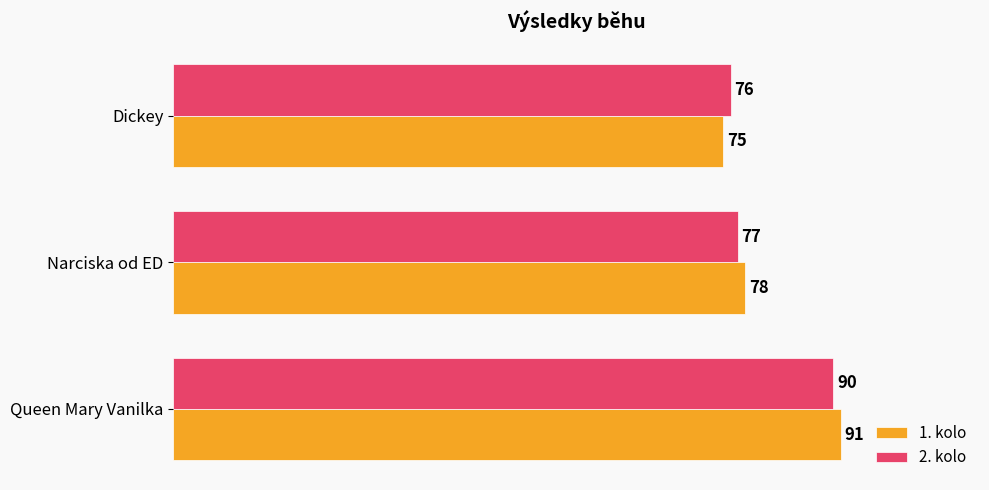

The value of 2. kolo at Queen Mary Vanilka is 90. True or false?

True